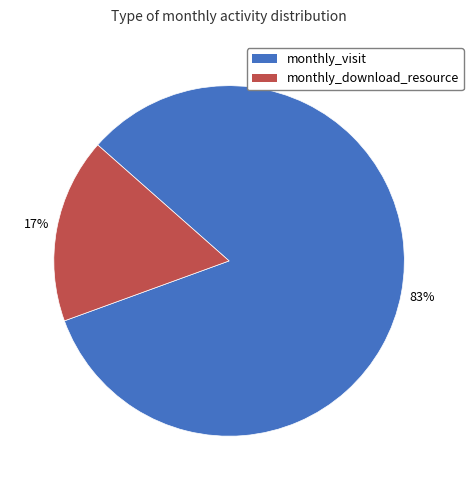

Is there a majority slice in this chart?

Yes